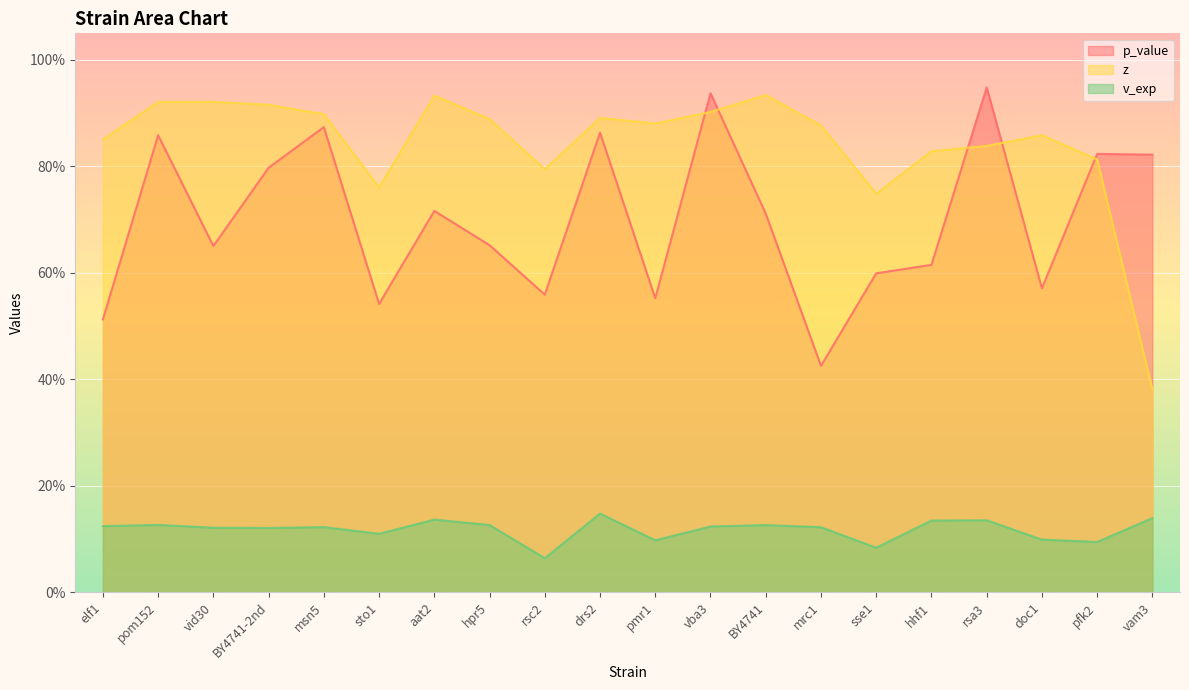

What is the difference between the highest and lowest values at BY4741?

0.8